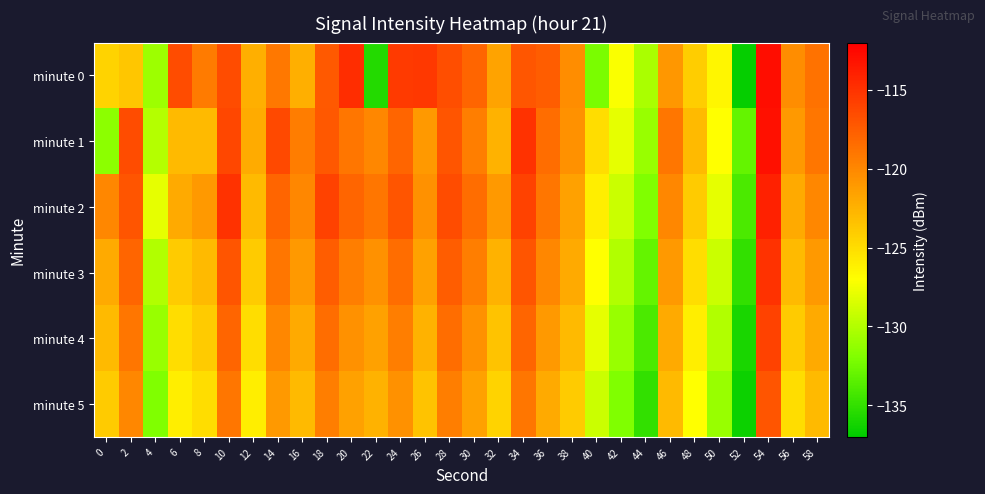

At how many categories does at least one series exceed -116?

6